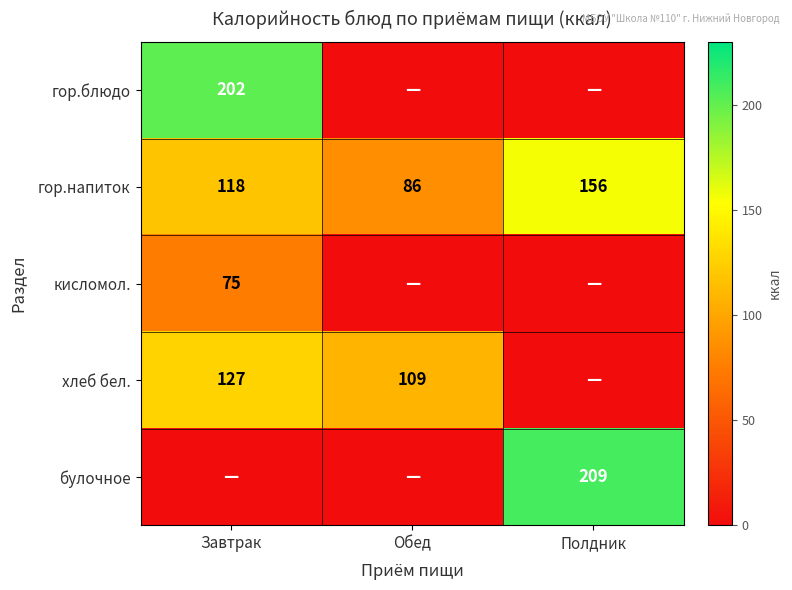

True or false: гор.напиток has a value of 214 at Полдник.

False